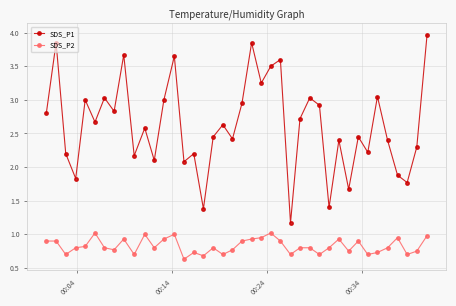

List the series in order of their overall mean, highest first.

SDS_P1, SDS_P2